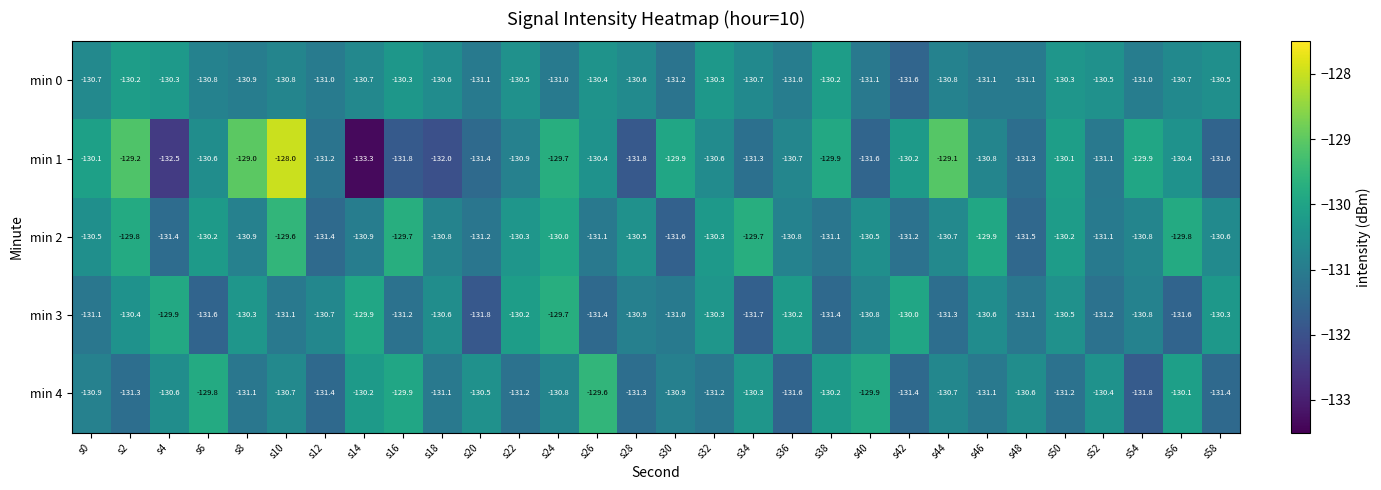

The min 3 series shows -131.2 at s52. True or false?

True